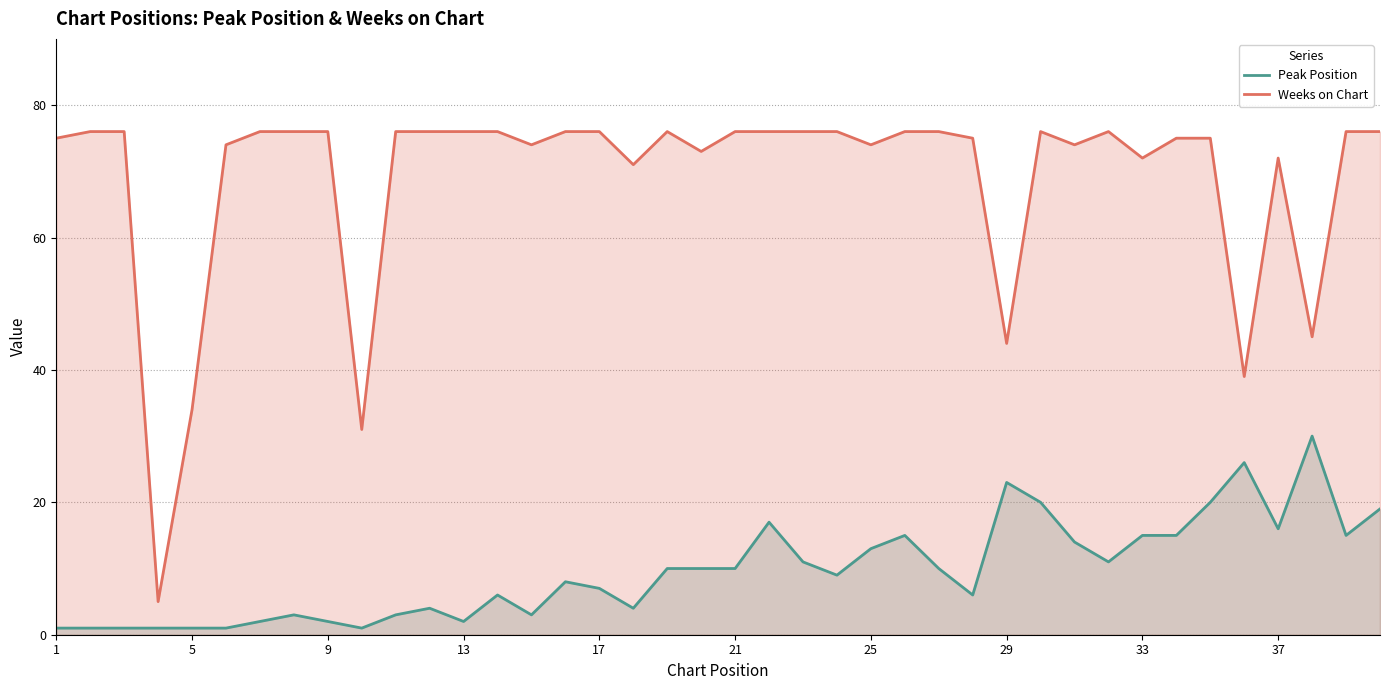

True or false: Weeks on Chart and Peak Position cross at least once.

False